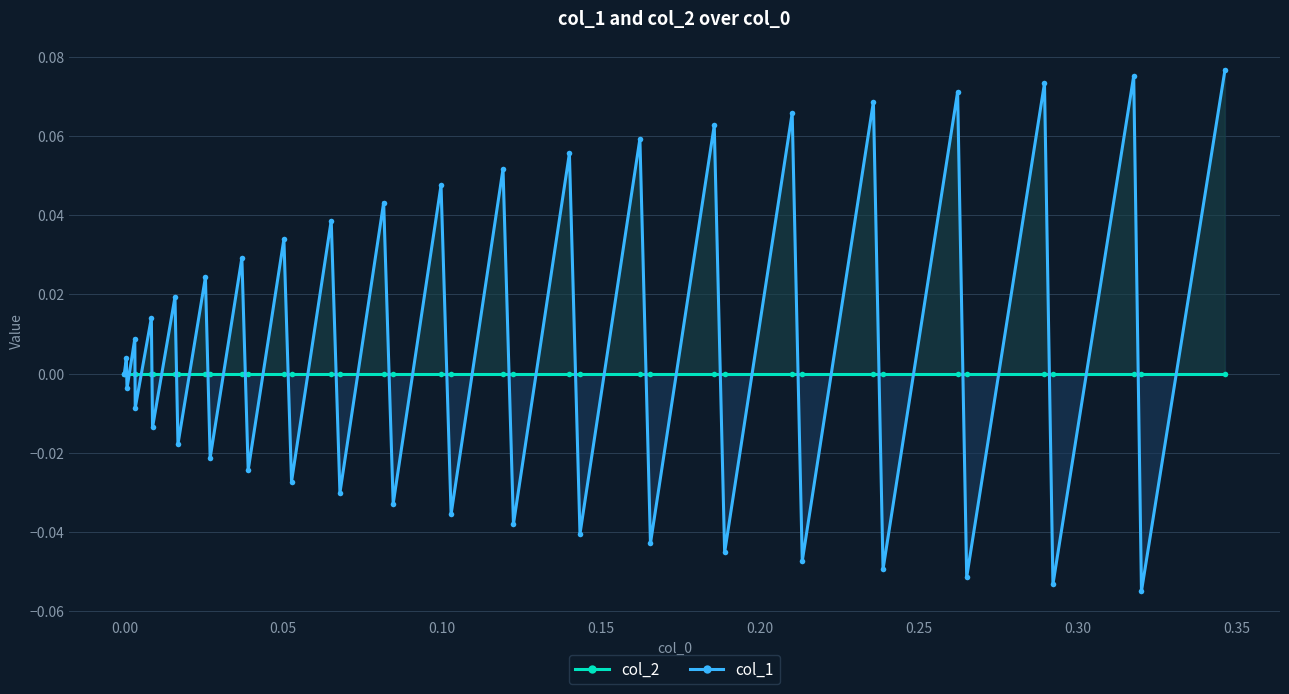

True or false: col_1 and col_2 intersect in this chart.

True